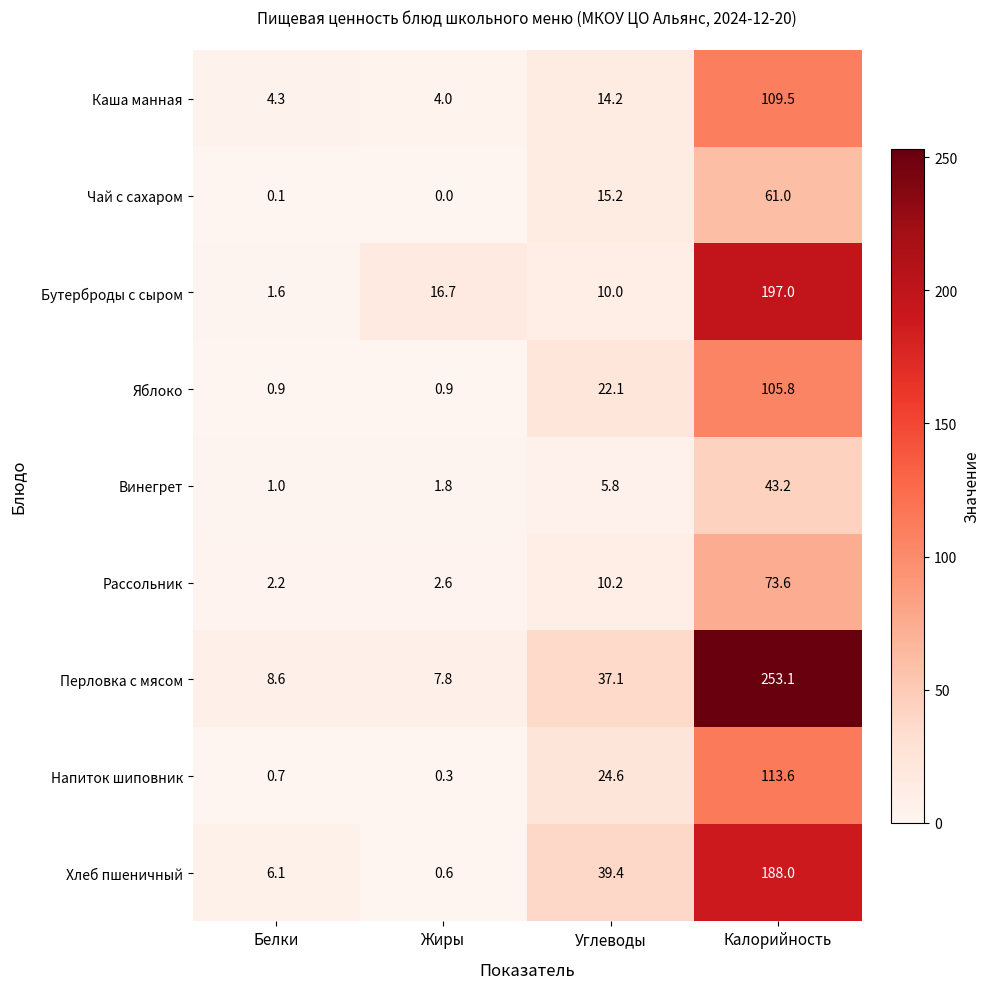

At Углеводы, list the series in order from largest to smallest.

Хлеб пшеничный, Перловка с мясом, Напиток шиповник, Яблоко, Чай с сахаром, Каша манная, Рассольник, Бутерброды с сыром, Винегрет